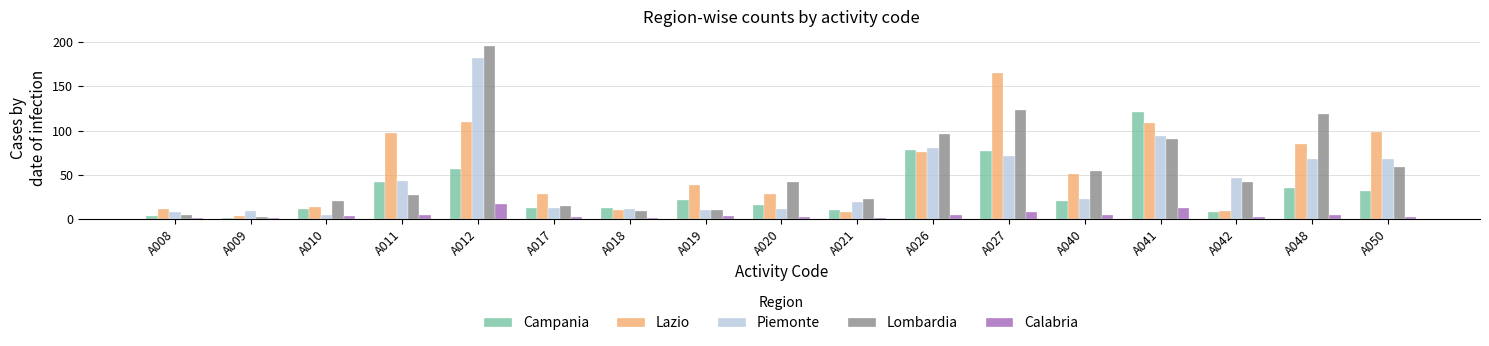

How many bars are there in each group?

5